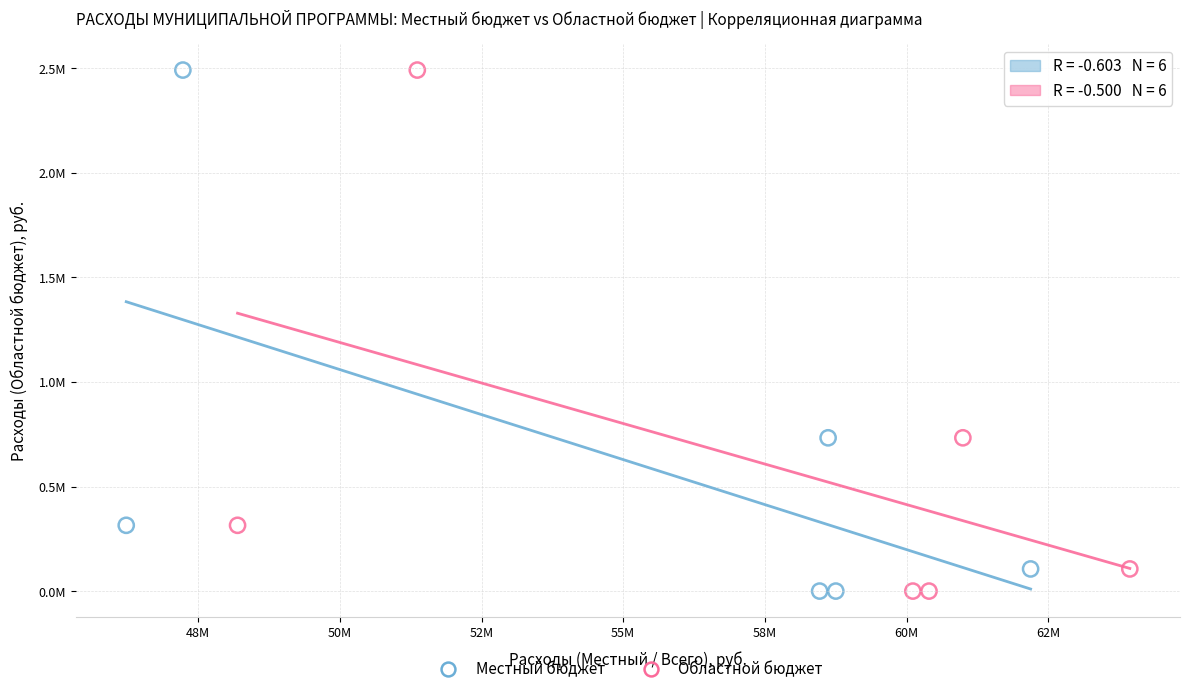

What are all the series names shown in the legend?

Местный бюджет, Областной бюджет